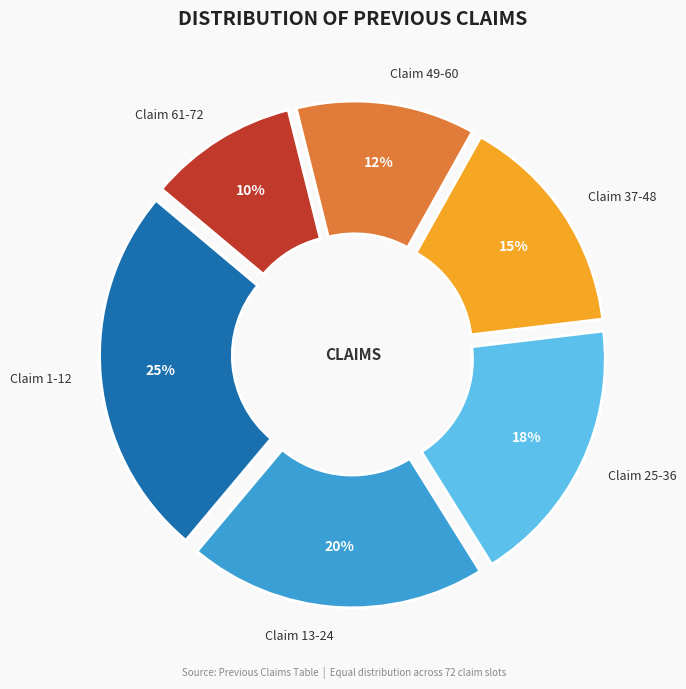

To the nearest percent, what percentage of the pie is Claim 1-12?

25%